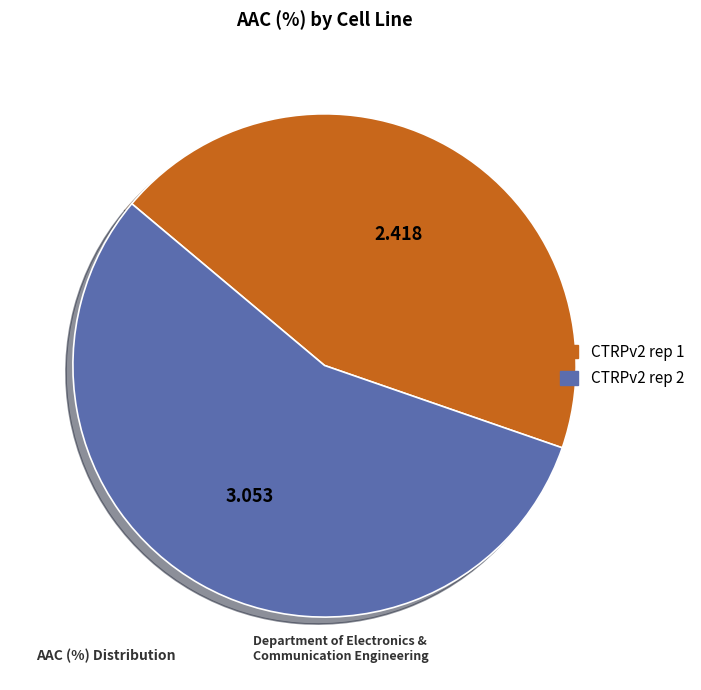

Is there any slice that represents more than half of the pie?

Yes